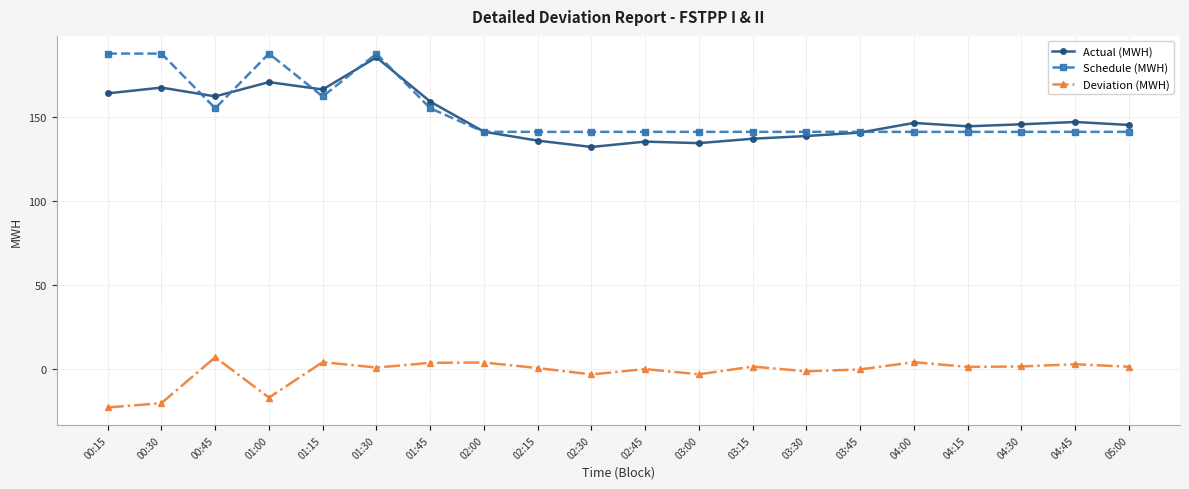

What is the total value across all series at 04:00?

291.4